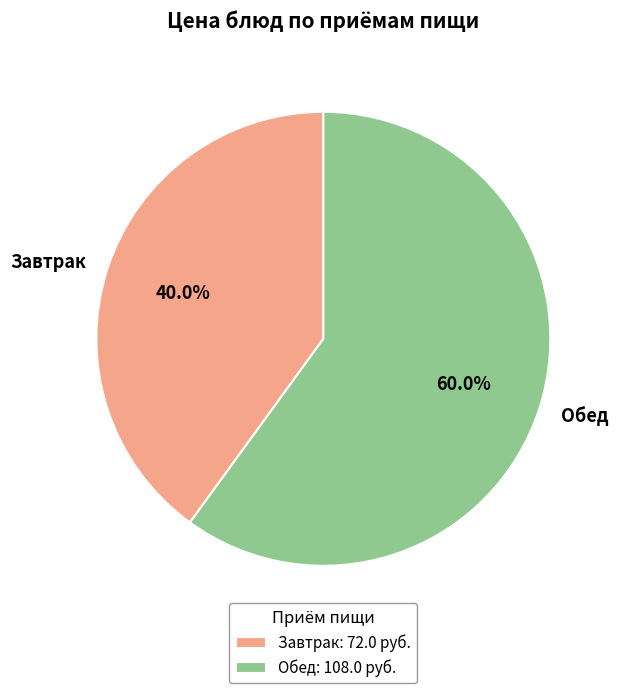

Does any single category account for the majority?

Yes